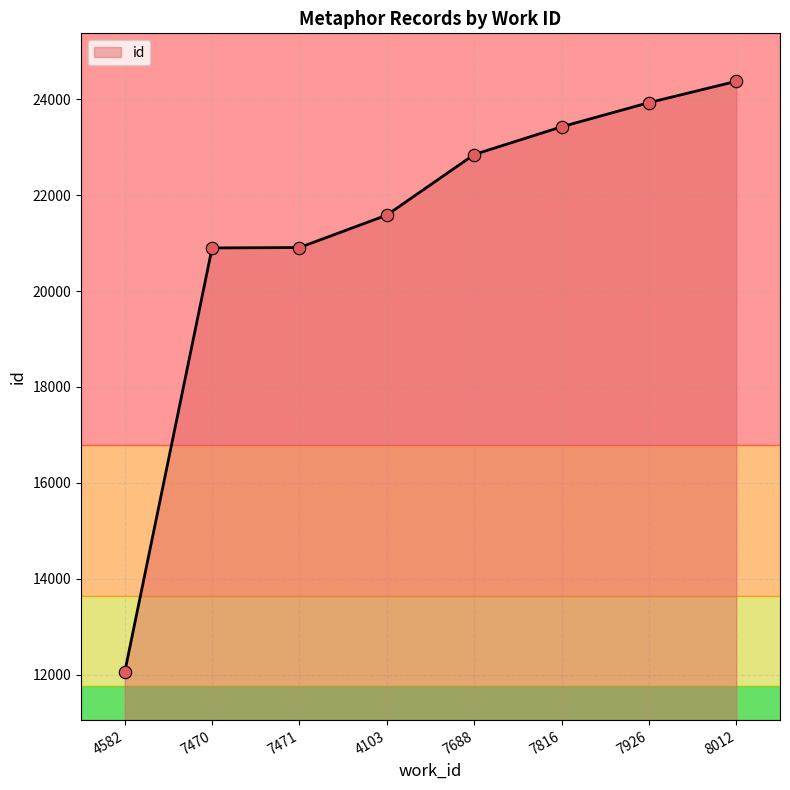

What is the change in value from 7470 to 4103?

+685